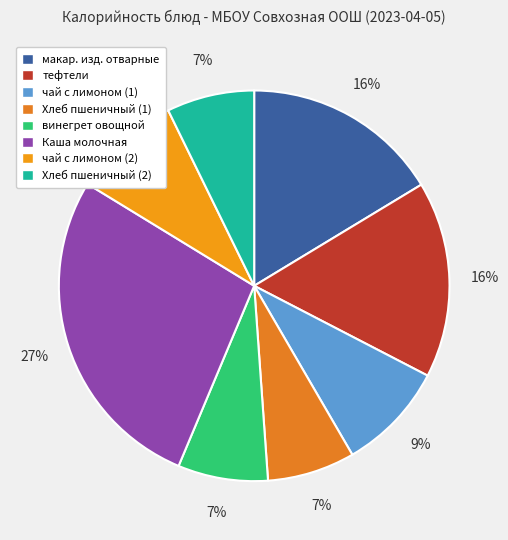

Rank the categories by value from lowest to highest.

Хлеб пшеничный (1), Хлеб пшеничный (2), винегрет овощной, чай с лимоном (1), чай с лимоном (2), тефтели, макаронные изделия отварные, Каша молочная Кукурузная